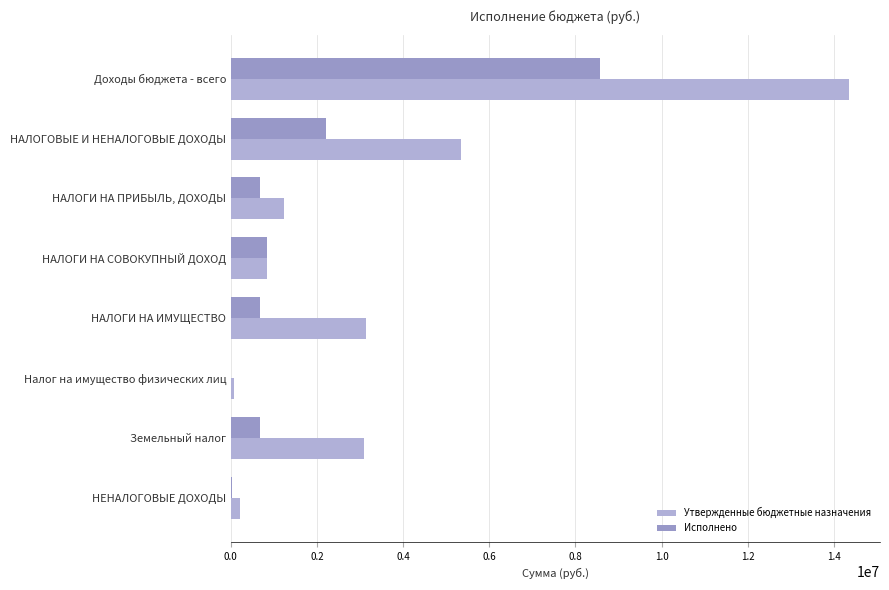

Reading left to right, list all the values displayed in this chart.

Утвержденные бюджетные назначения: 14353600.0	5343000.0	1226800.0	829800.0	3148400.0	64000.0	3084400.0	219000.0
Исполнено: 8579846.0	2218671.0	681801.5	833866.6	684081.3	0.0	684356.5	18921.6